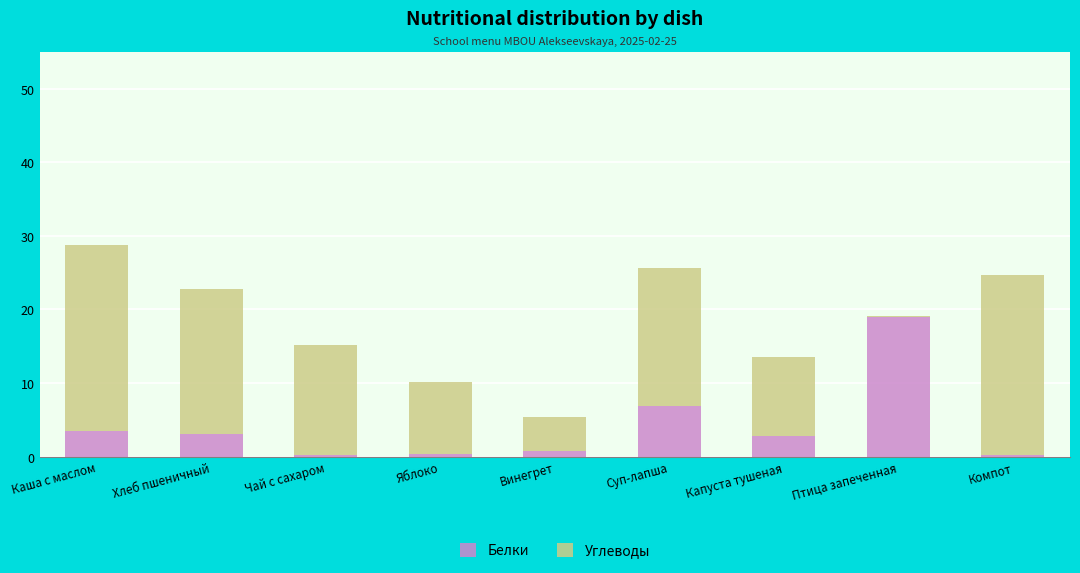

Where is Белки nearest to the value 9?

Суп-лапша